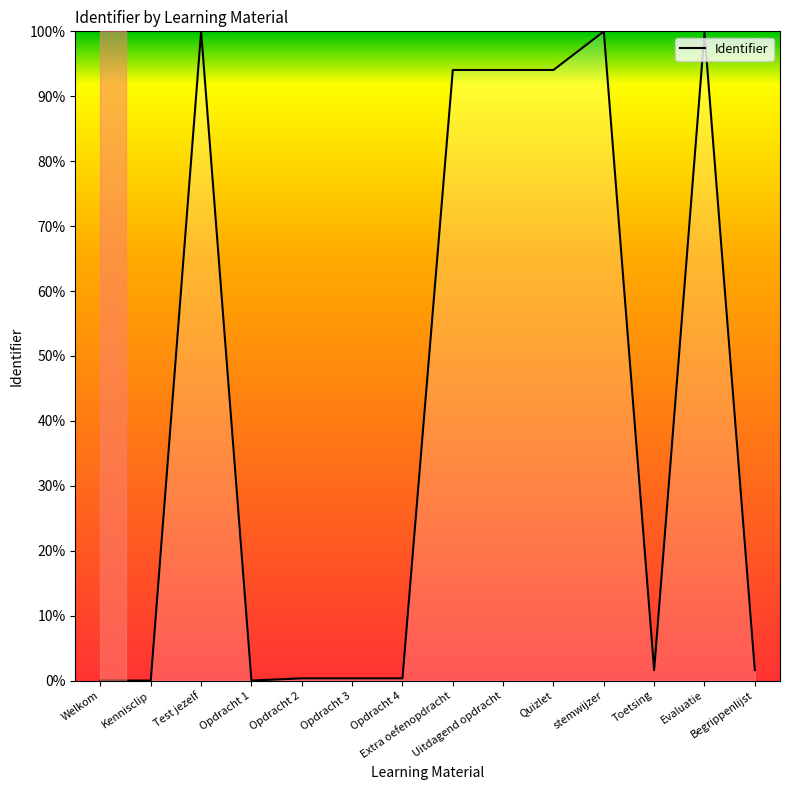

True or false: the data shows 36.6 at stemwijzer.

False